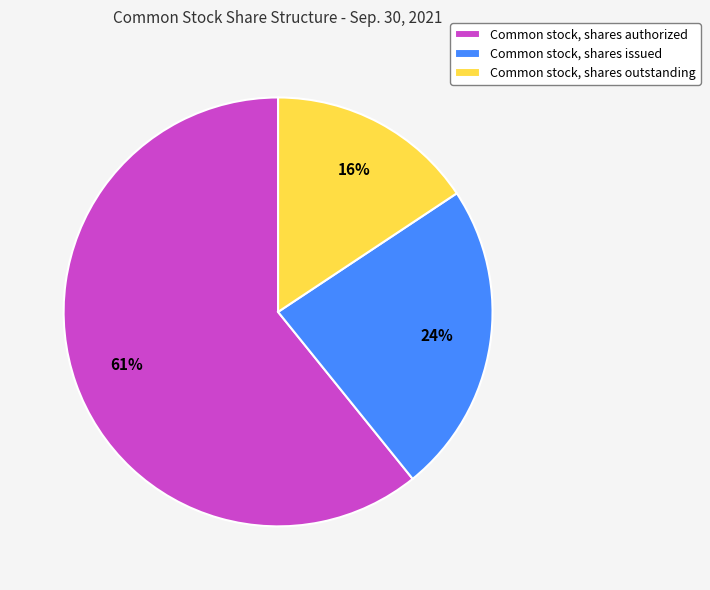

To the nearest percent, what is the difference between the largest and smallest slice percentages?

45%